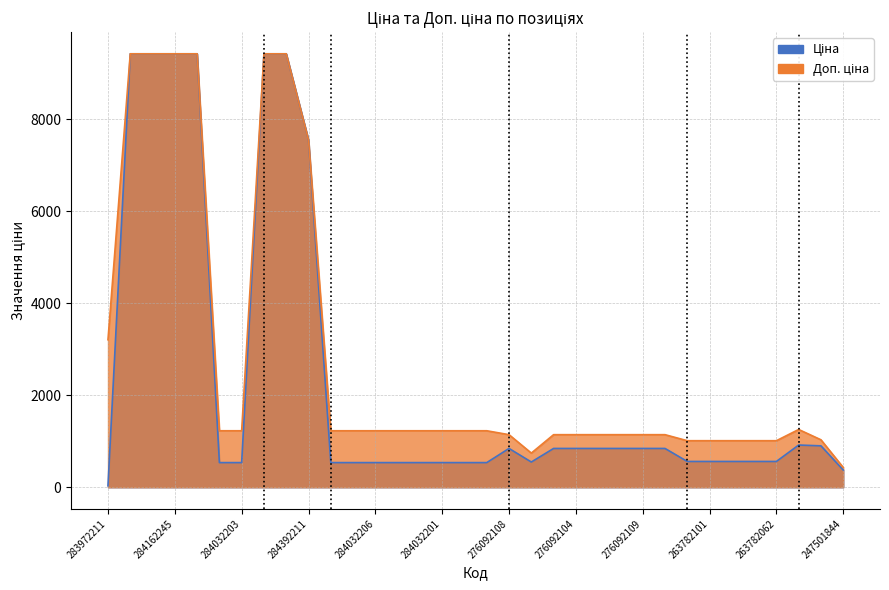

Reading left to right, what are all the values shown in this chart?

Ціна: 283972211=32.0	284162248=9416.9	284162246=9416.9	284162245=9416.9	284162244=9416.9	284032204=535.4	284032203=535.4	284162210=9416.9	284162209=9416.9	284392211=7545.9	284032208=535.4	284032207=535.4	284032206=535.4	284032205=535.4	284032202=535.4	284032201=535.4	284032200=535.4	284032199=535.4	276092108=842.8	276092107=547.8	276092105=842.8	276092104=842.8	276092103=842.8	276092035=842.8	276092109=842.8	276092106=842.8	263782102=560.2	263782101=560.2	263782100=560.2	263782096=560.2	263782062=560.2	255241844=917.2	247501858=899.5	247501844=373.9
Доп. ціна: 283972211=3205.0	284162248=9416.9	284162246=9416.9	284162245=9416.9	284162244=9416.9	284032204=1227.2	284032203=1227.2	284162210=9416.9	284162209=9416.9	284392211=7545.9	284032208=1227.2	284032207=1227.2	284032206=1227.2	284032205=1227.2	284032202=1227.2	284032201=1227.2	284032200=1227.2	284032199=1227.2	276092108=1142.1	276092107=742.0	276092105=1142.1	276092104=1142.1	276092103=1142.1	276092035=1142.1	276092109=1142.1	276092106=1142.1	263782102=1011.0	263782101=1011.0	263782100=1011.0	263782096=1011.0	263782062=1011.0	255241844=1254.8	247501858=1030.8	247501844=429.0